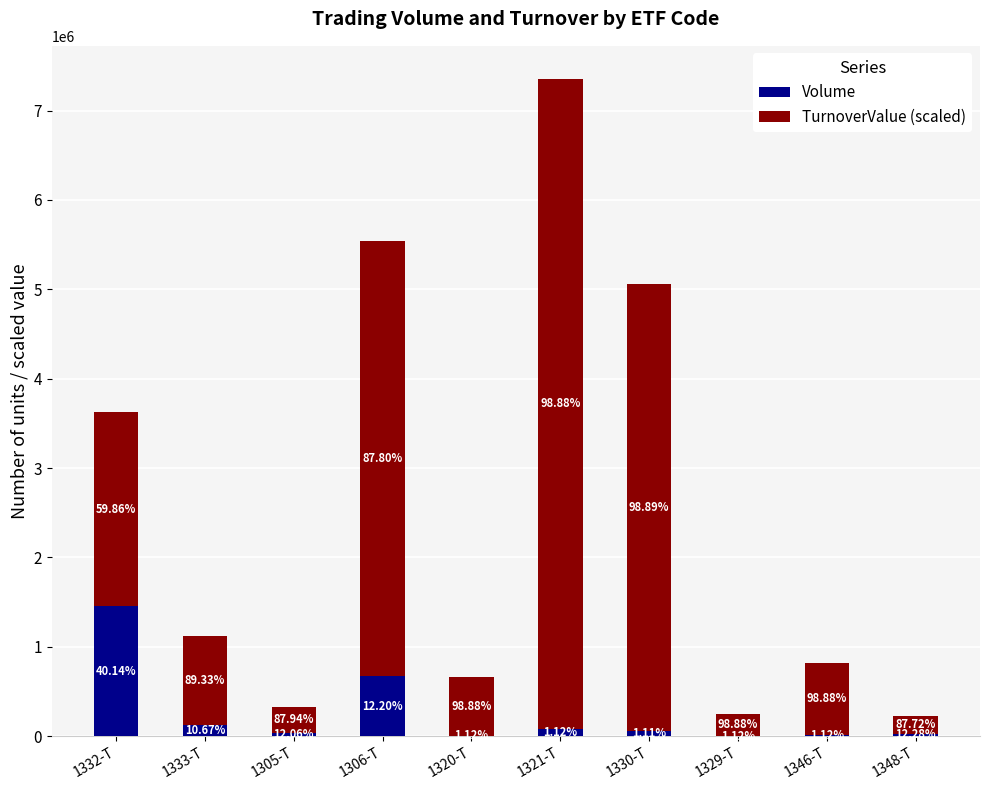

Which series has the largest total across all categories?

TurnoverValue (scaled)